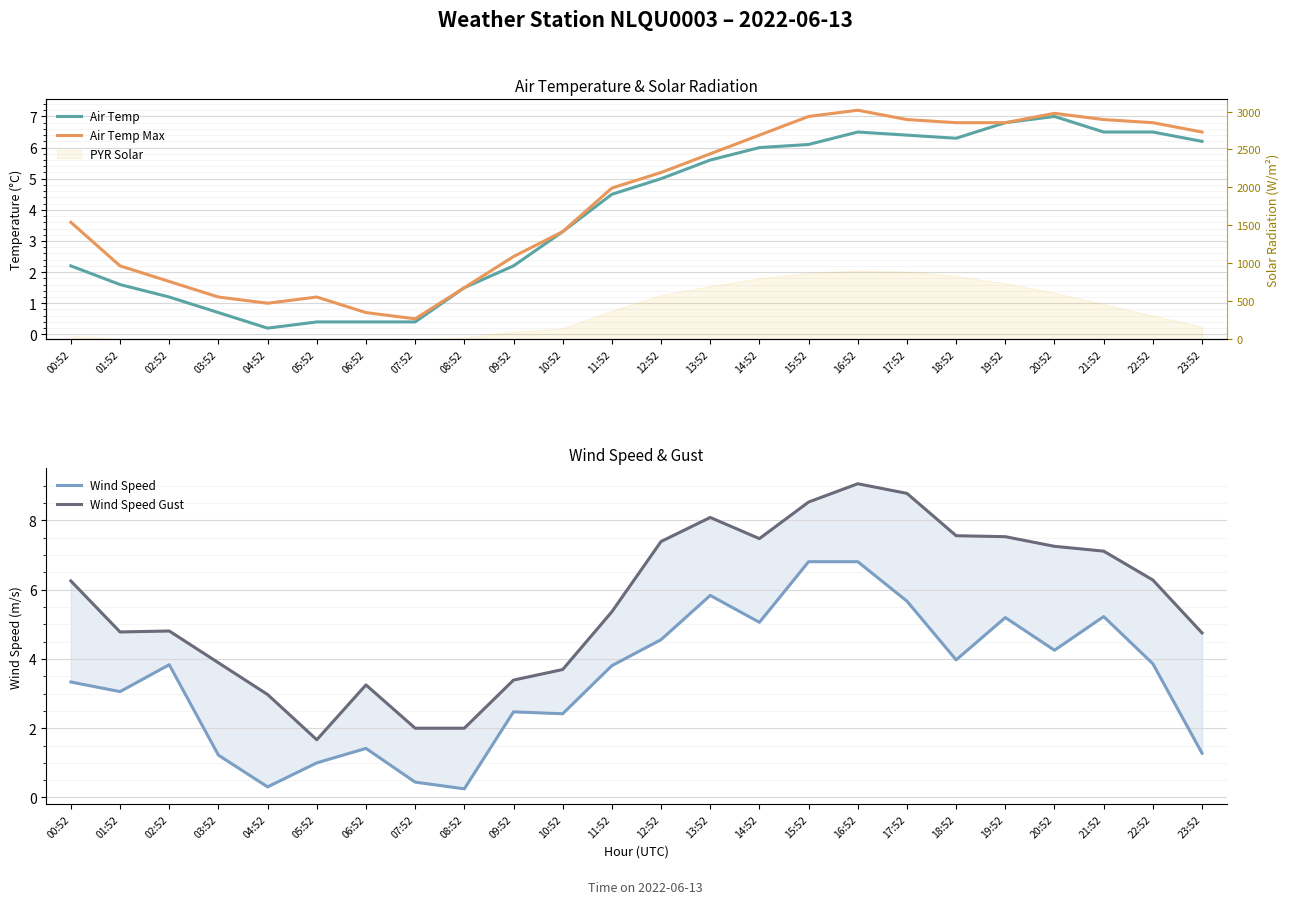

What is the approximate value of Wind Speed Gust at 10:52?

3.7